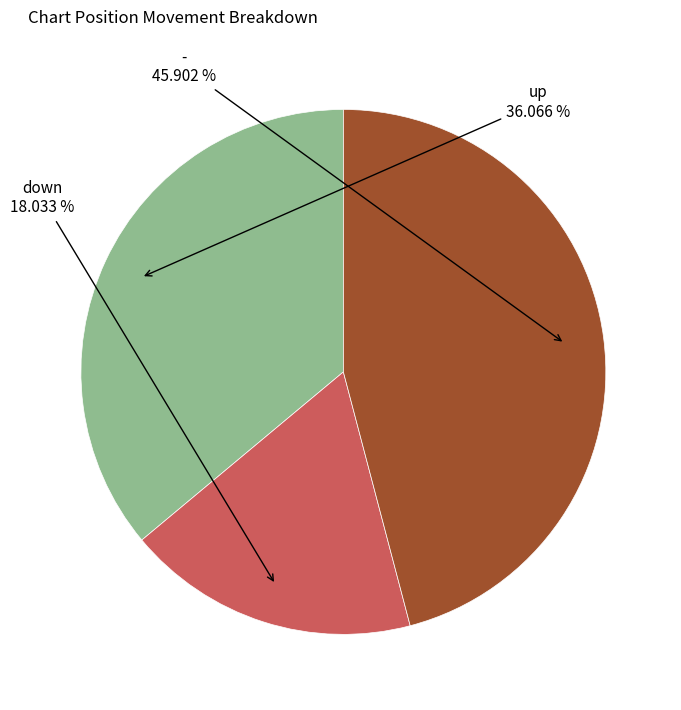

Does any single category account for the majority?

No